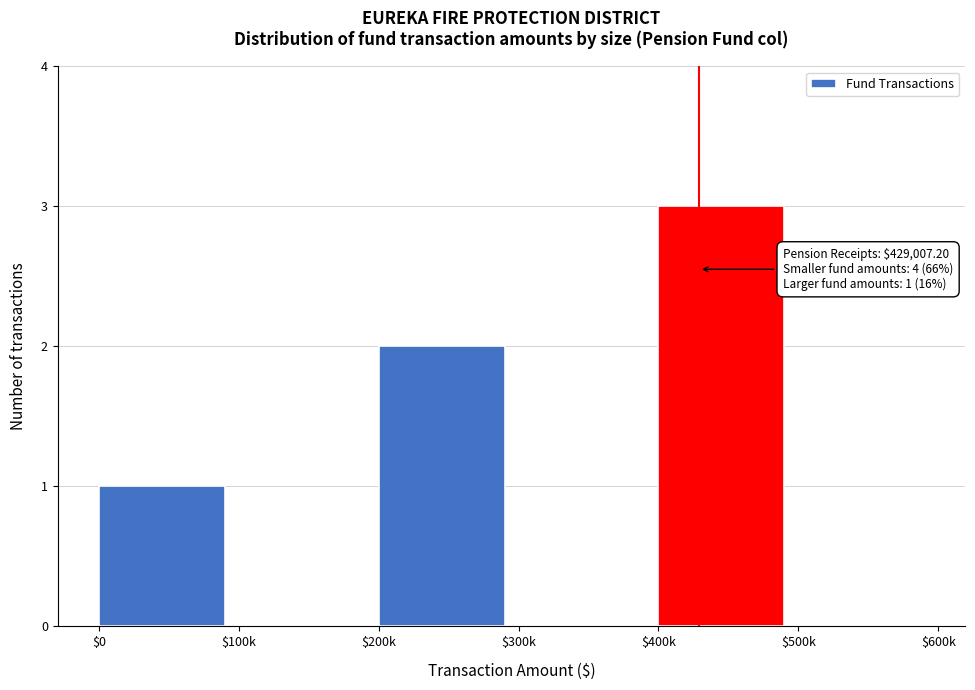

What is the maximum value shown in the chart?

3